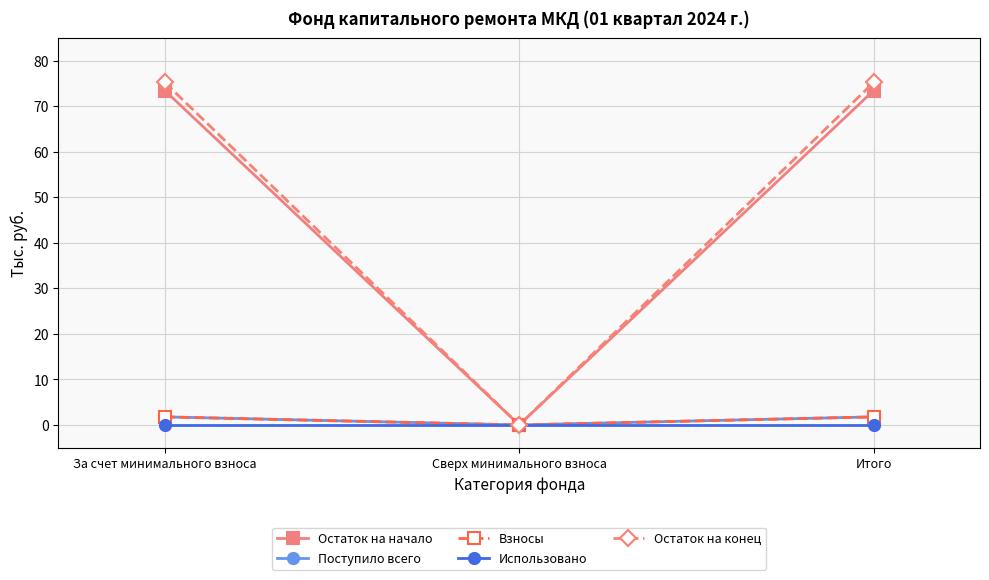

Rank the series at Сверх минимального взноса from lowest to highest value.

Остаток на начало, Поступило всего, Взносы, Использовано, Остаток на конец